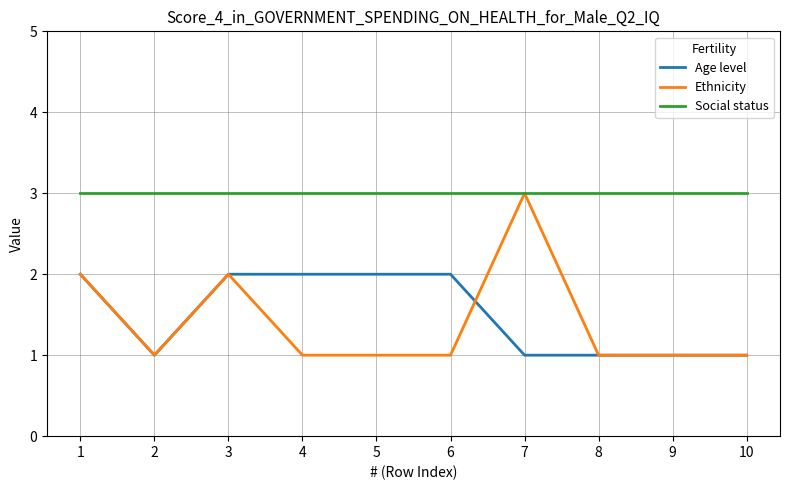

Reading left to right, transcribe all the data shown in this chart.

Age level: 2	1	2	2	2	2	1	1	1	1
Ethnicity: 2	1	2	1	1	1	3	1	1	1
Social status: 3	3	3	3	3	3	3	3	3	3